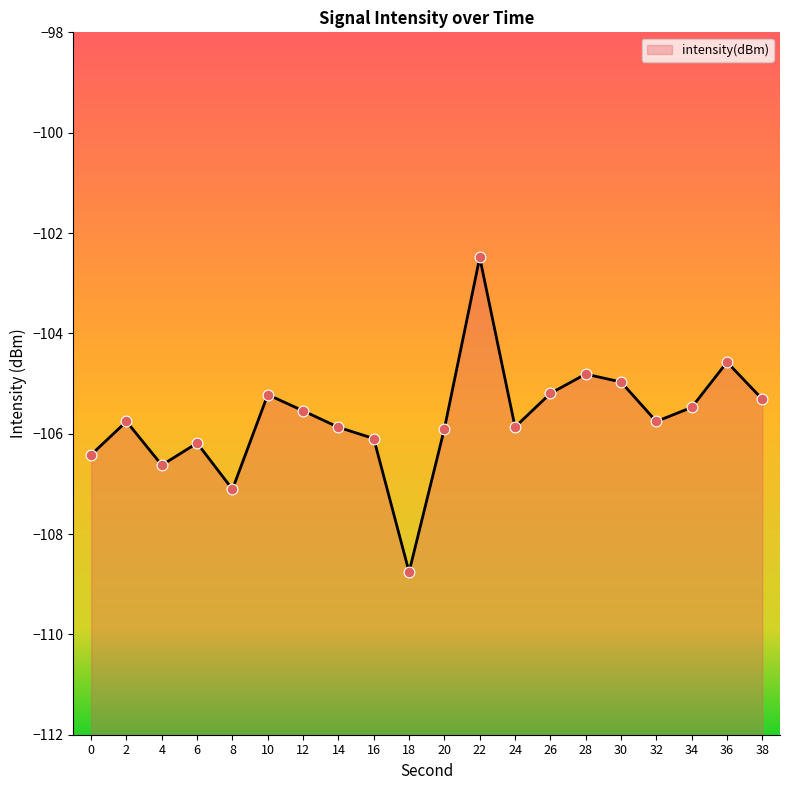

What is the change in value from 0 to 14?

+0.5